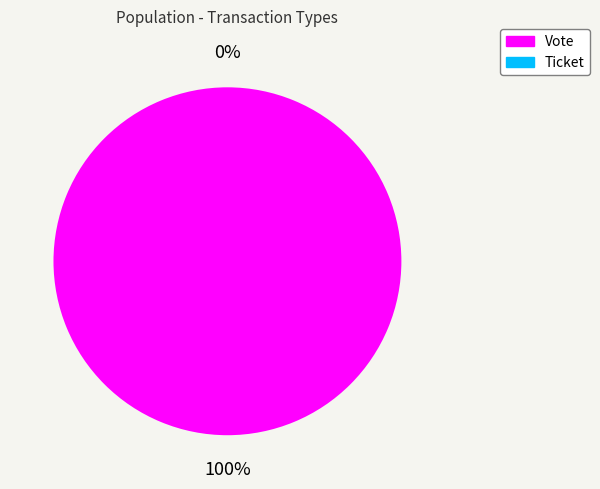

Which category accounts for the majority?

Vote